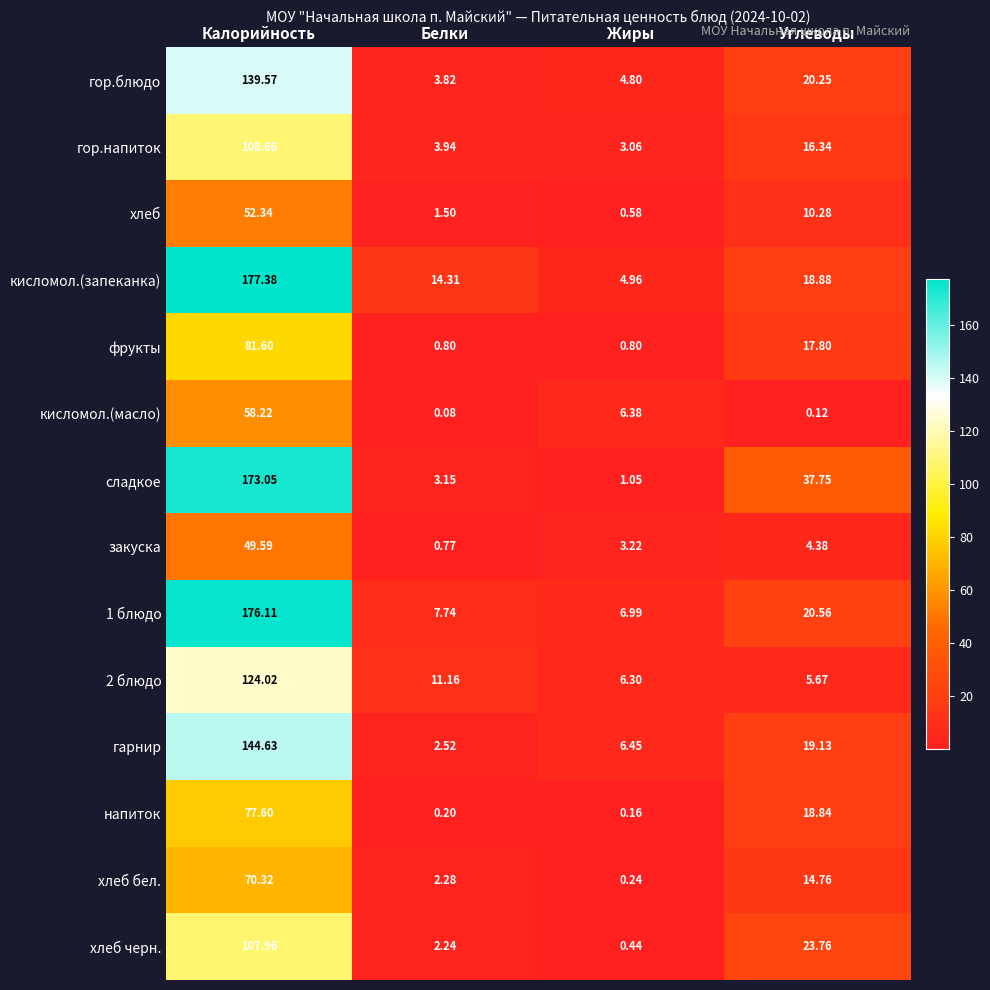

Where is 2 блюдо nearest to the value 64?

Белки